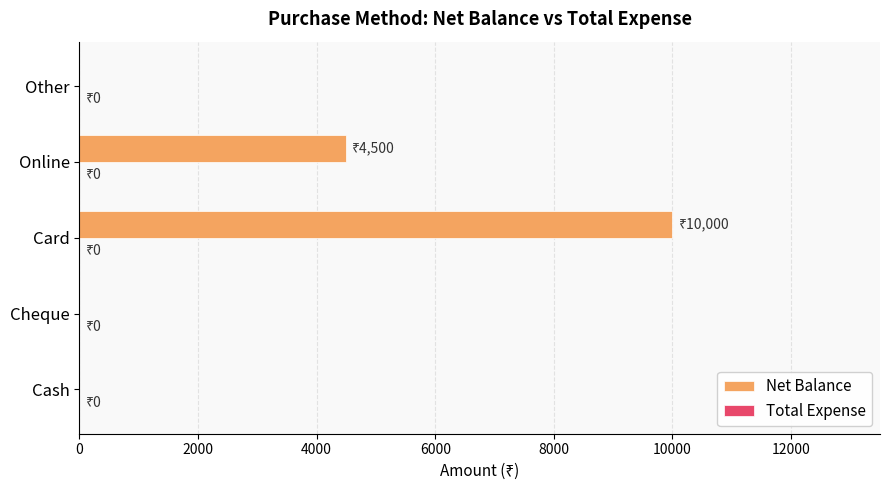

Reading bottom to top, what are all the values shown in this chart?

Cash=0	Cheque=0	Card=10000	Online=4500	Other=0